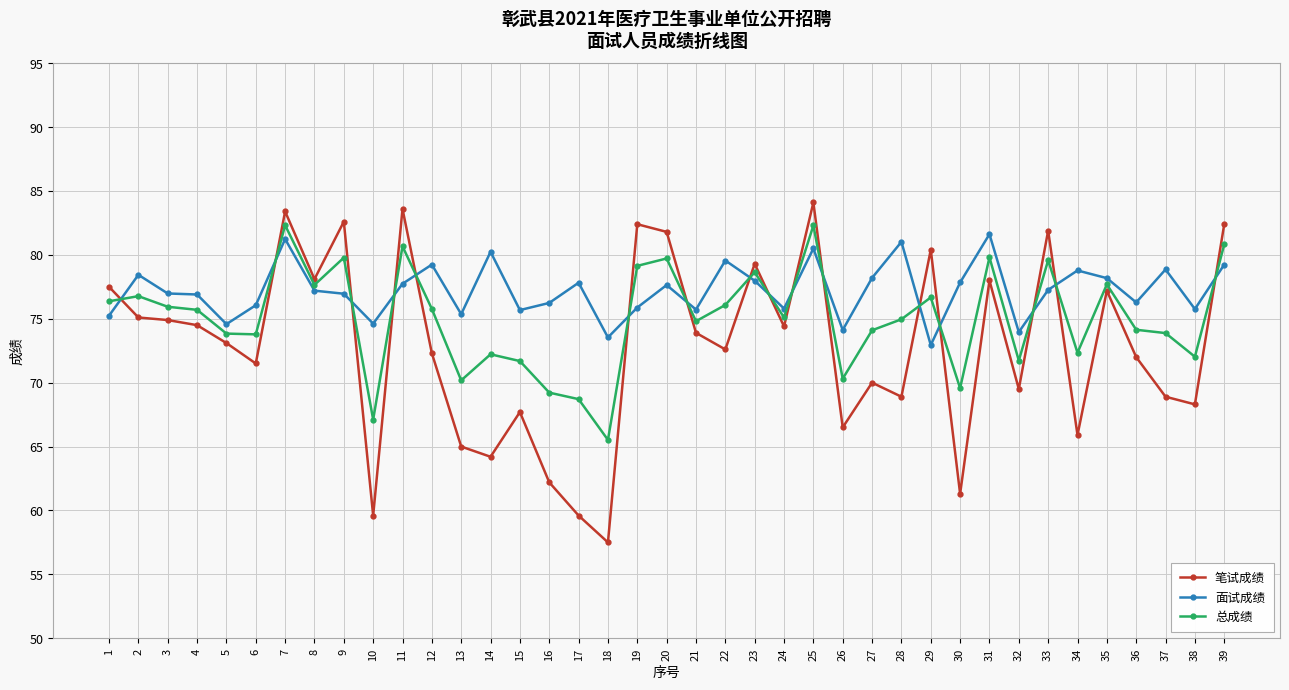

Which series has the largest total across all categories?

面试成绩